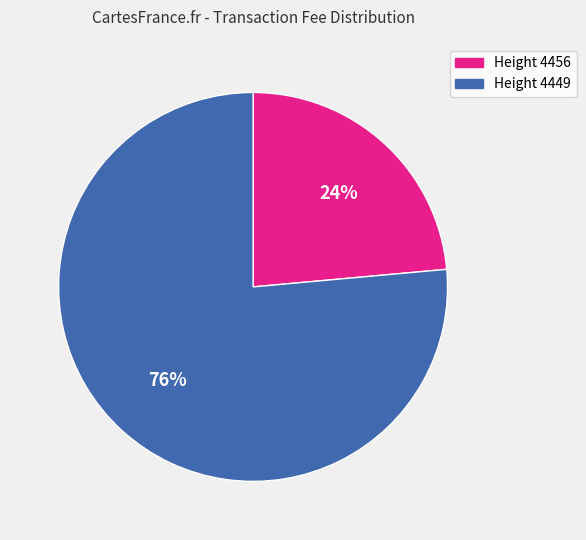

Is there a majority slice in this chart?

Yes